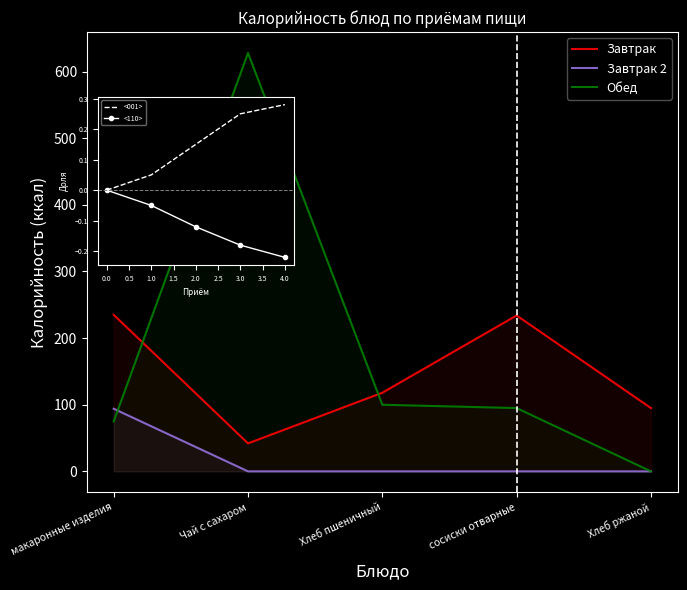

What is the label of the 5th point from the left?

Хлеб ржаной